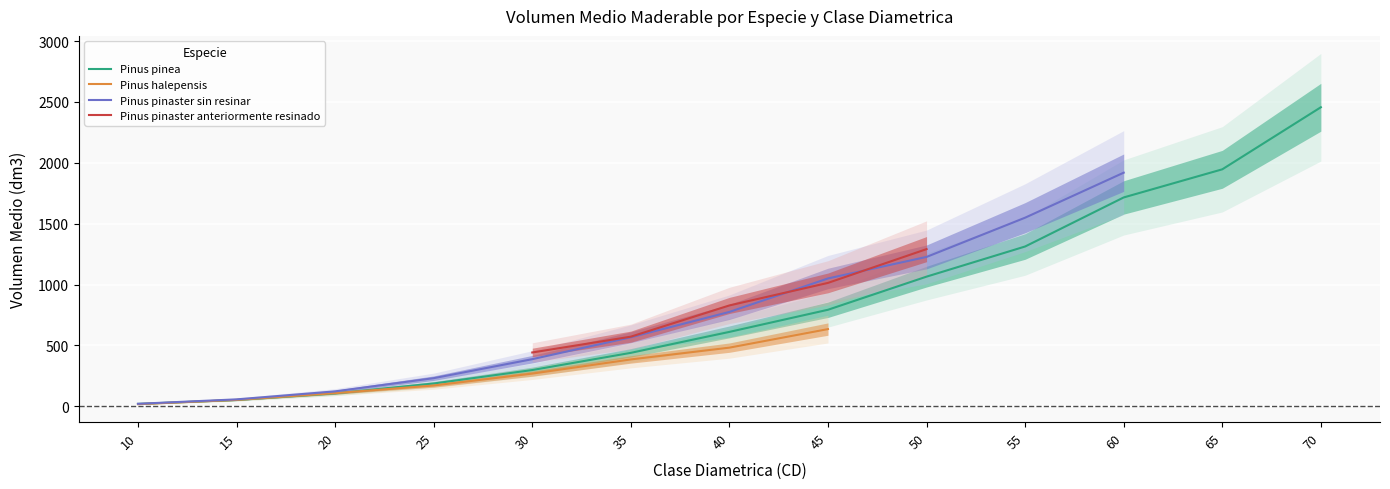

The value of Pinus pinea at 40 is 610.5. True or false?

True